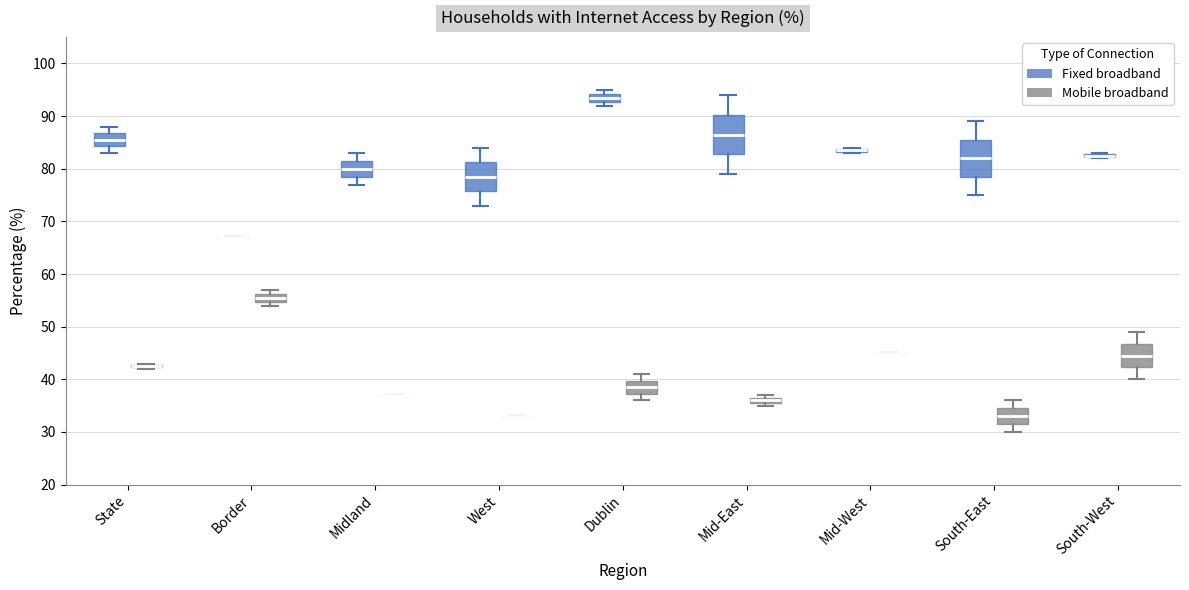

Where is the lower edge of the box for Dublin (Fixed broadband) on the y-axis? The values are not printed on the chart, so give them approximately, as read against the axis.

93